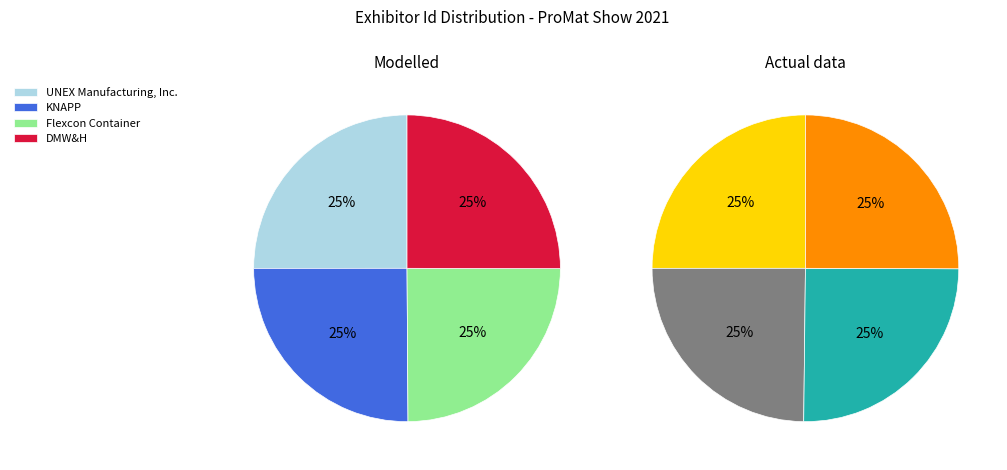

How many slices are in this pie chart?

8